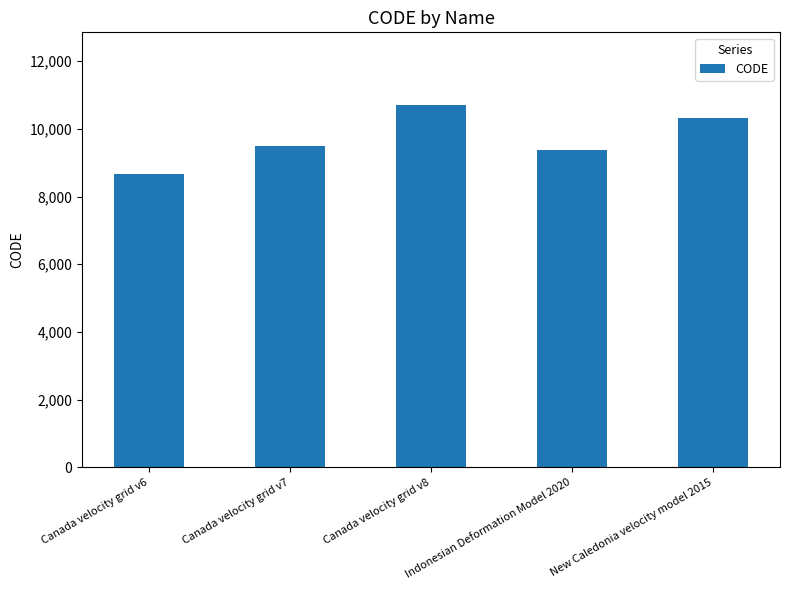

What is the sum of the values at Canada velocity grid v8 and Canada velocity grid v7?

20190